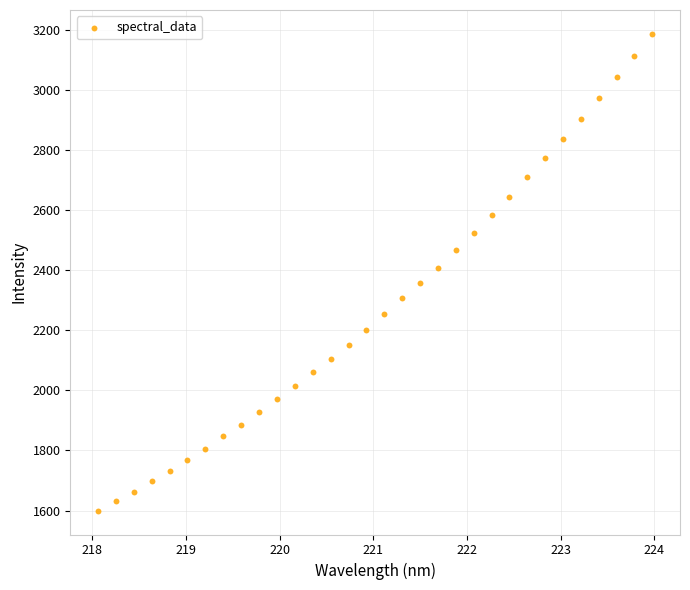

What is the range of X values (max minus min)?

5.9